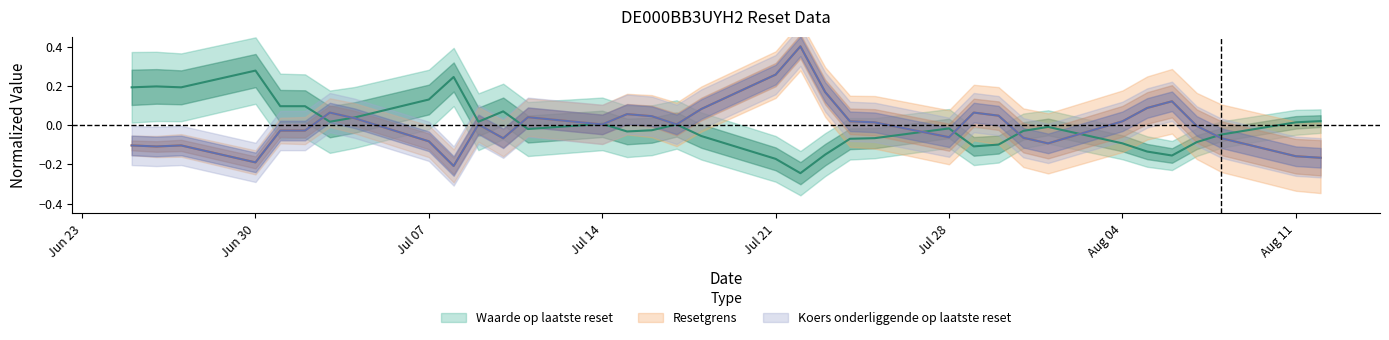

At Jun 30, list the series in order from smallest to largest.

Koers onderliggende op laatste reset, Resetgrens, Waarde op laatste reset